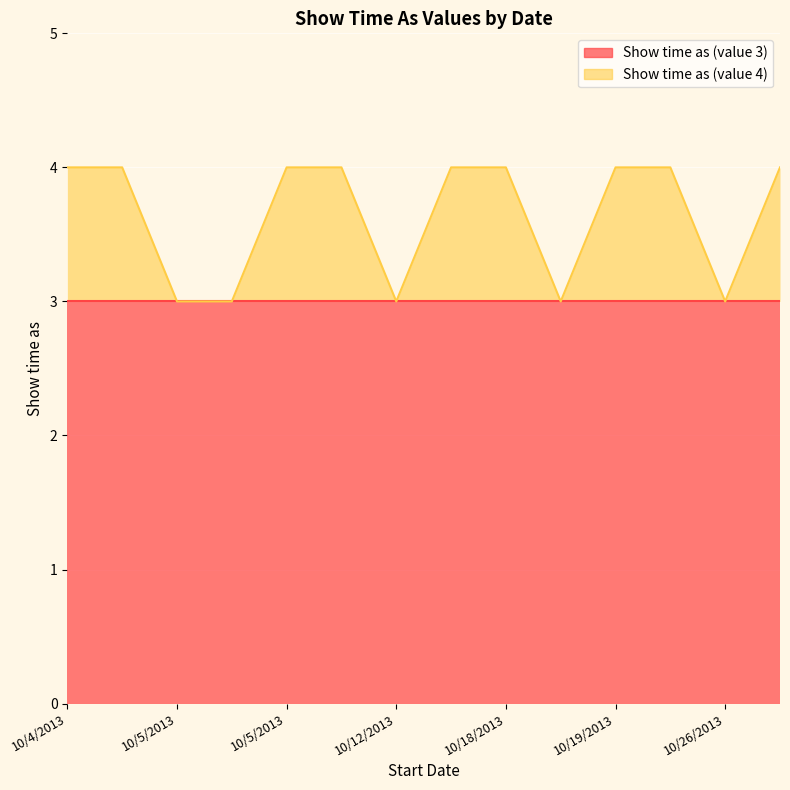

What is the difference between the second highest and second lowest values?

1